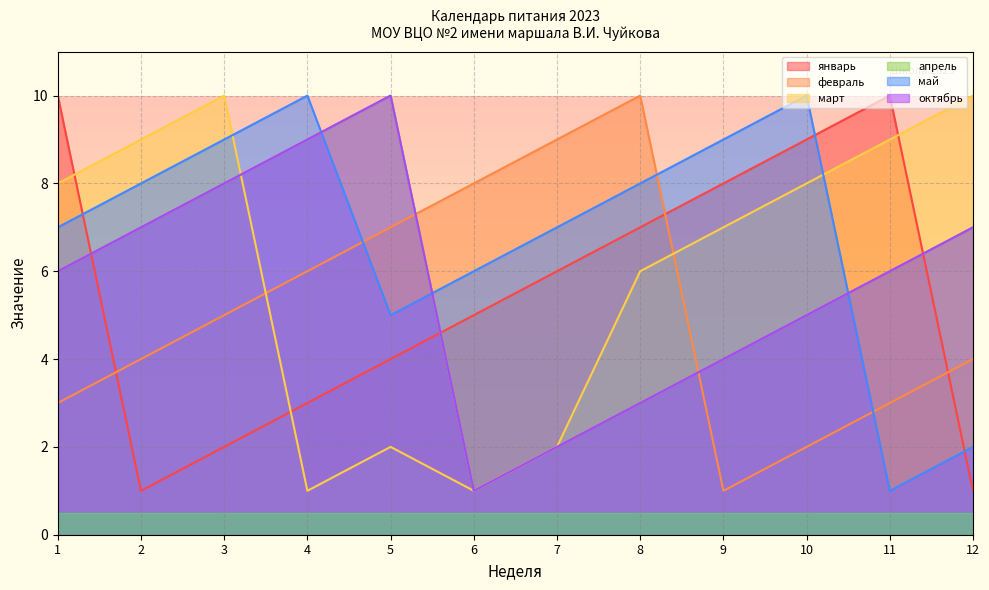

Reading left to right, what are all the values shown in this chart?

январь: 10	1	2	3	4	5	6	7	8	9	10	1
февраль: 3	4	5	6	7	8	9	10	1	2	3	4
март: 8	9	10	1	2	1	2	6	7	8	9	10
апрель: 6	7	8	9	10	1	2	3	4	5	6	7
май: 7	8	9	10	5	6	7	8	9	10	1	2
октябрь: 6	7	8	9	10	1	2	3	4	5	6	7